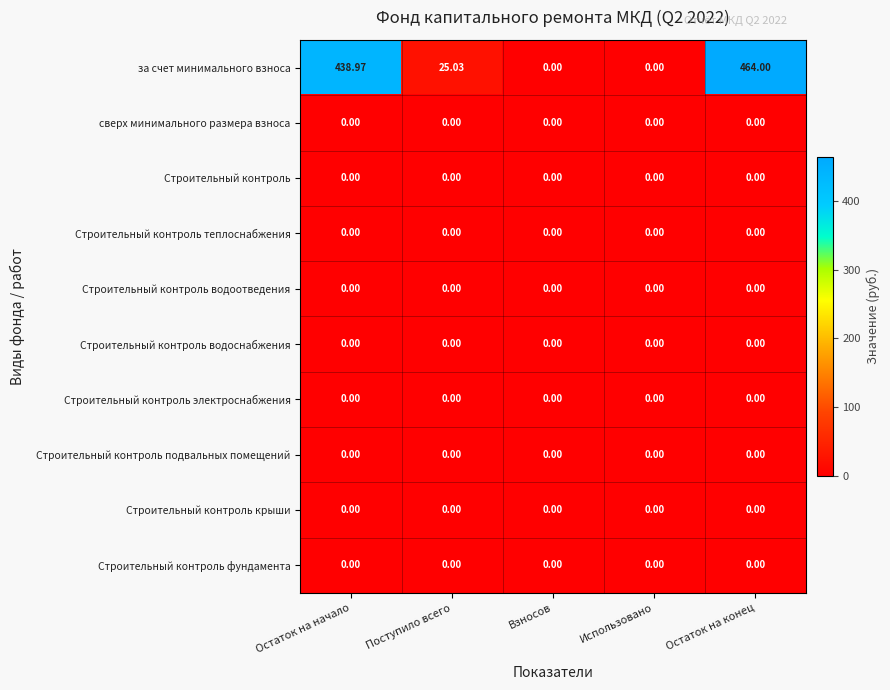

Which category has the highest value across all series?

Остаток на конец